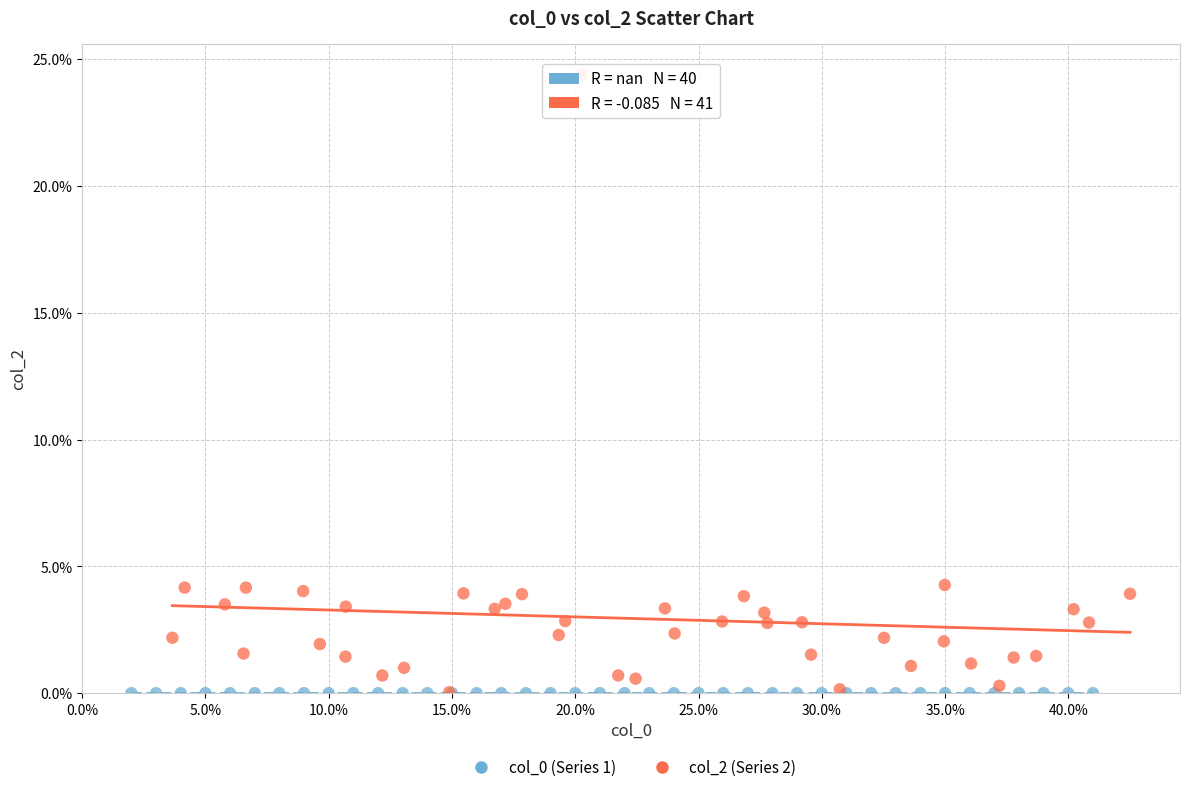

Which series contains the highest Y value?

col_2 (Series 2)